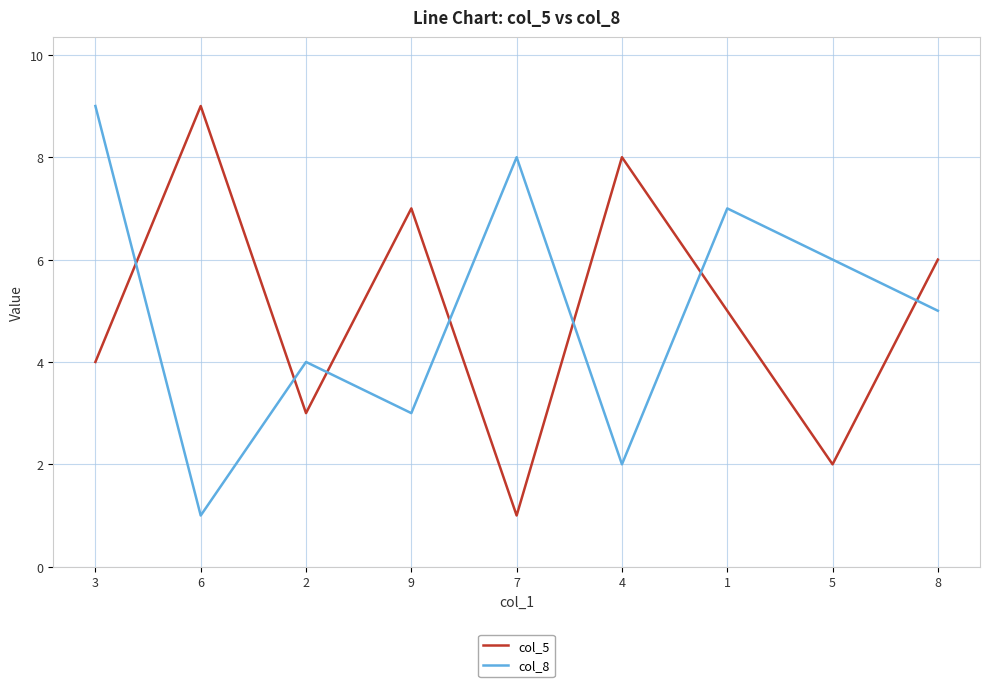

What is the sum of the col_8 values at 2 and 1?

11